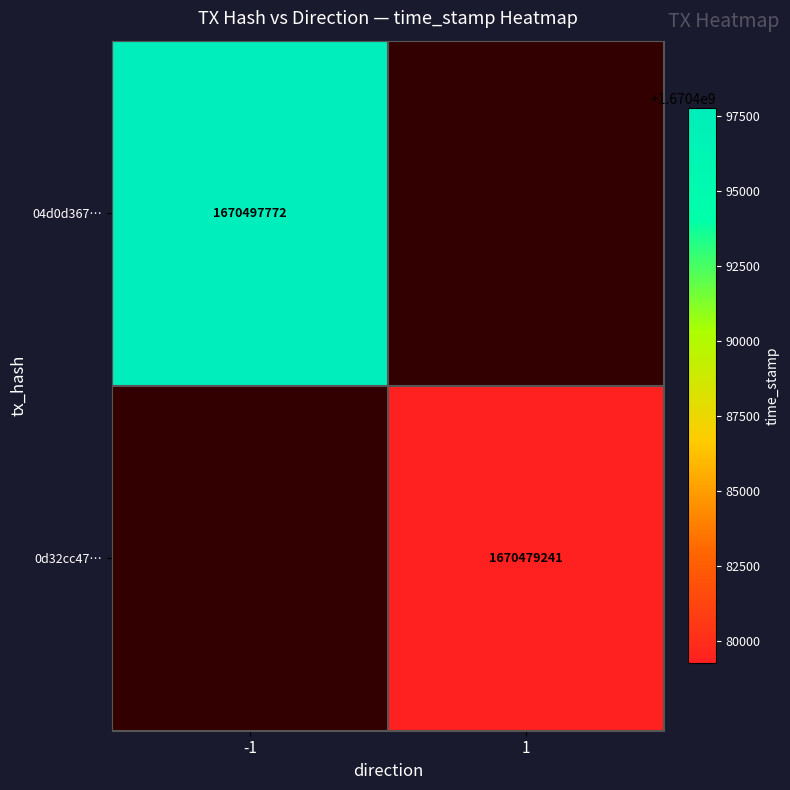

True or false: 04d0d367… has a value of 1670497772 at -1.

True